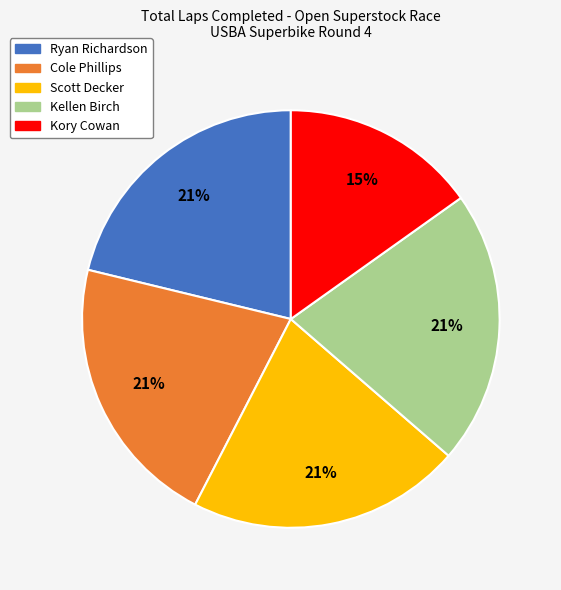

How many segments does this pie chart have?

5